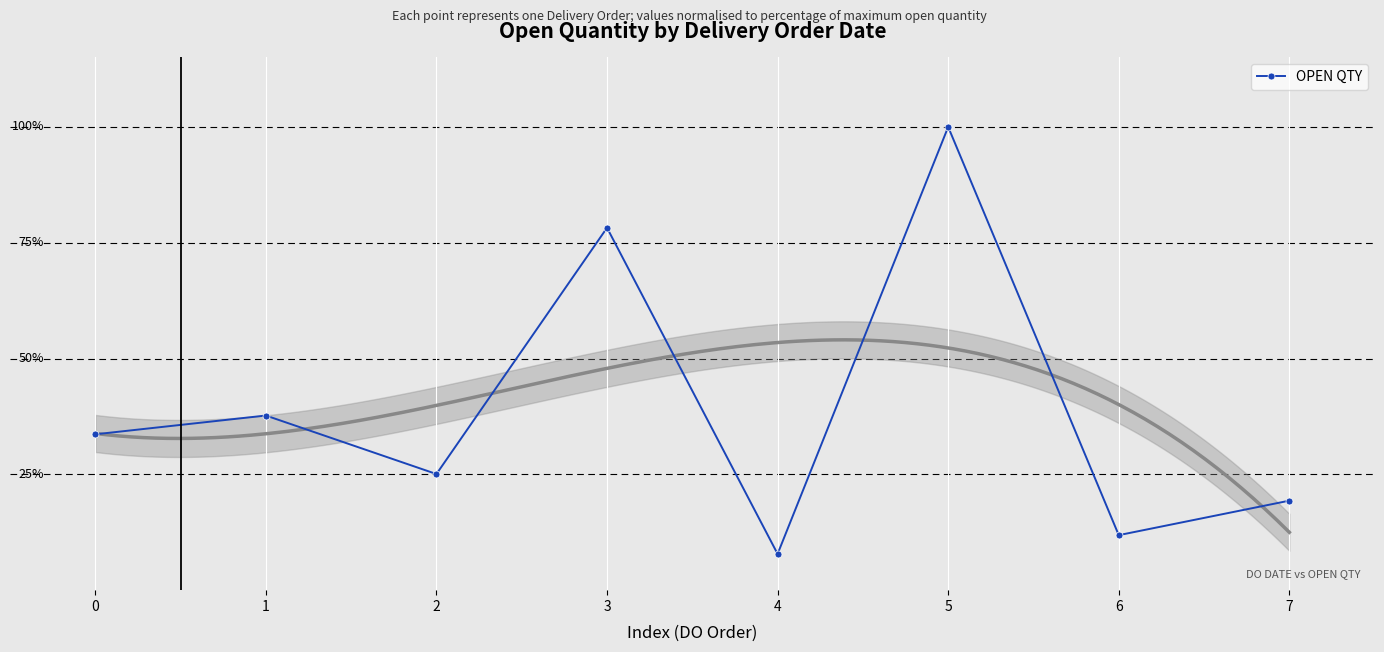

What is the change in value from 4 to 7?

+11.5